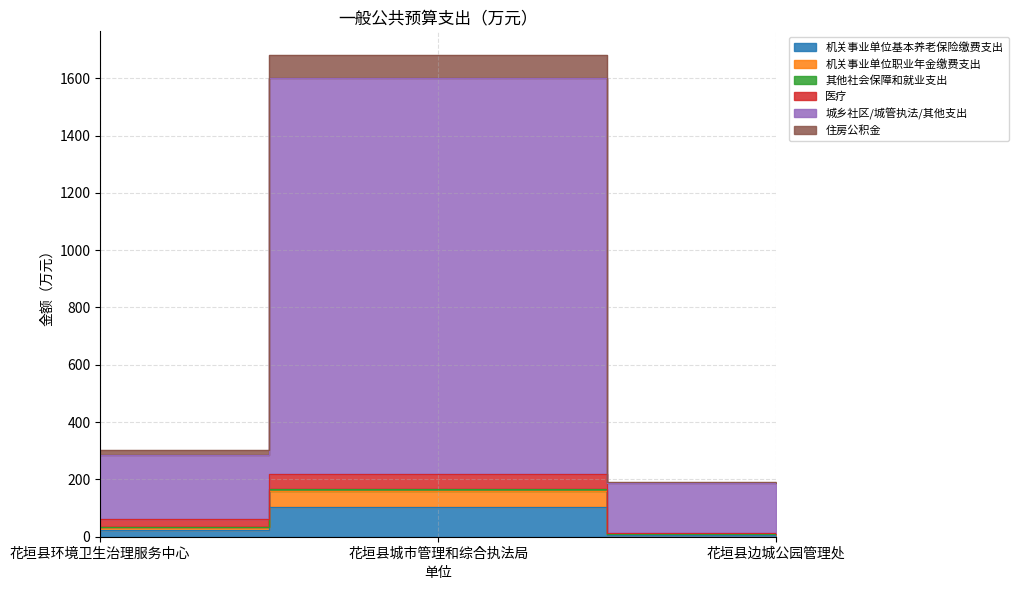

What is the average value of the 机关事业单位基本养老保险缴费支出 series?

44.8